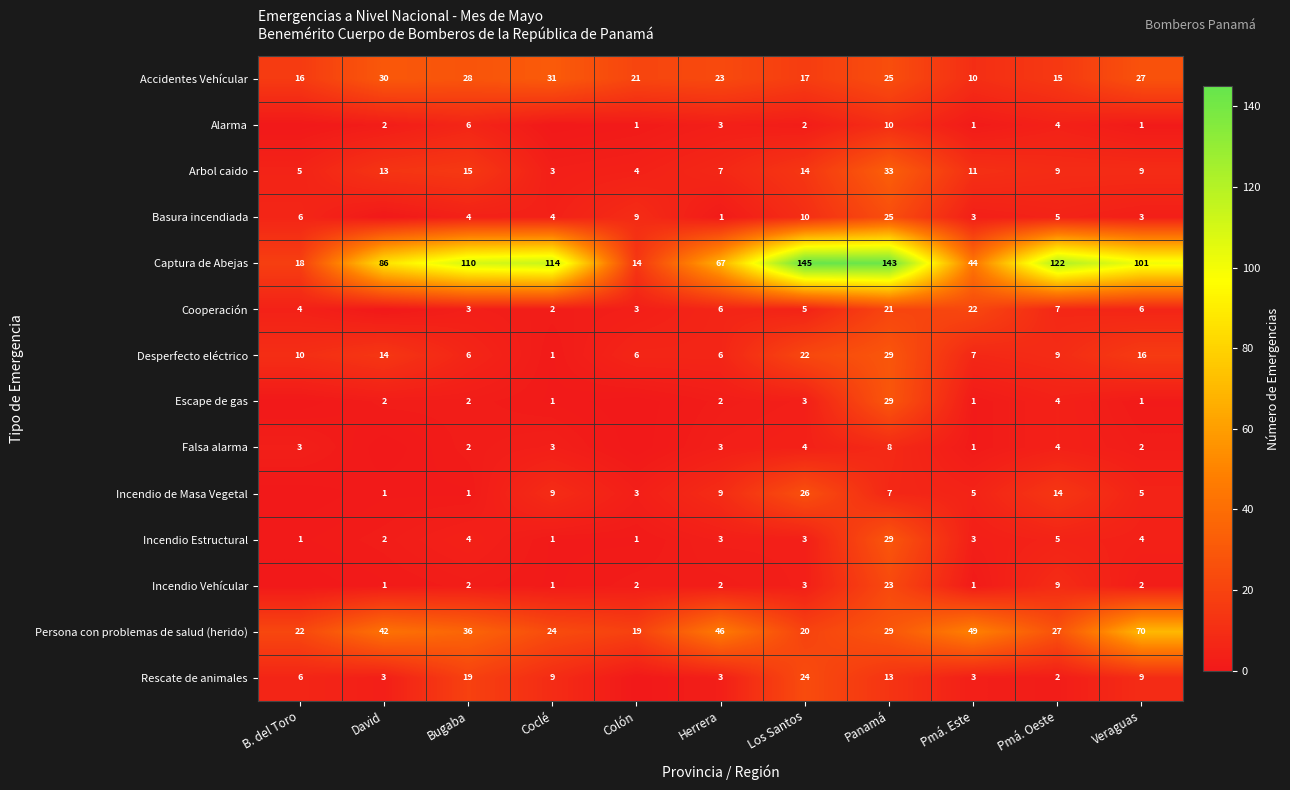

The value of Captura de Abejas at B. del Toro is 18. True or false?

True